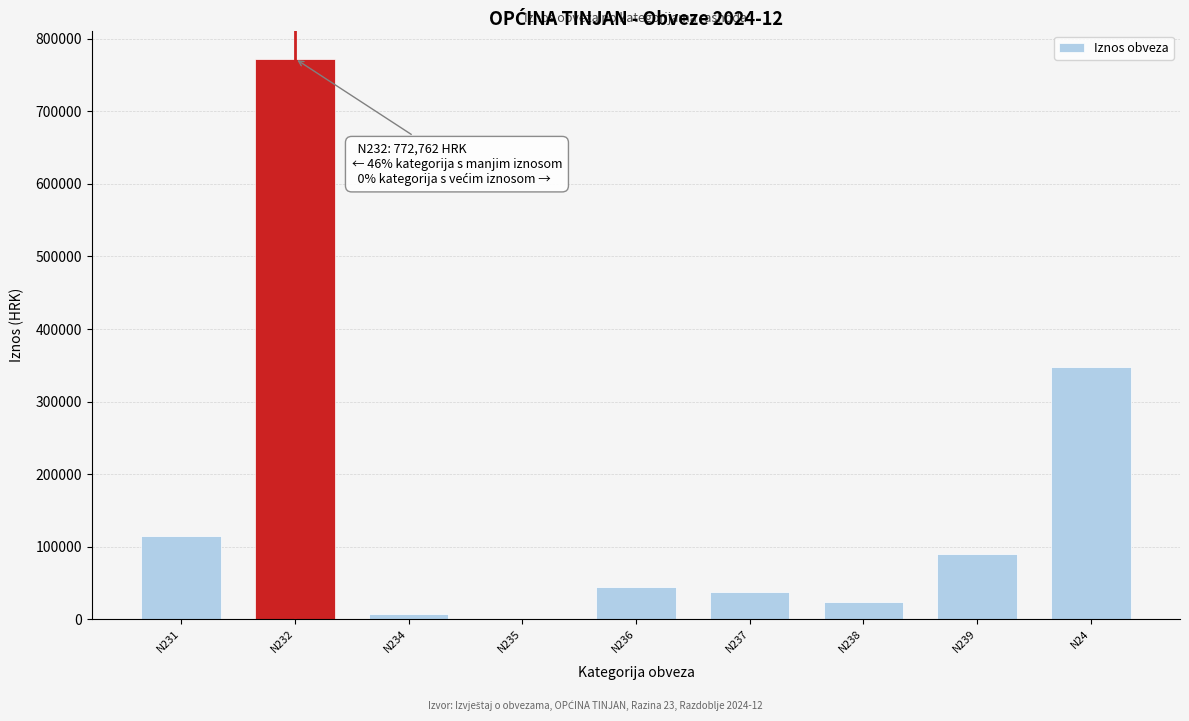

Reading left to right, transcribe all the data shown in this chart.

N231=114247.1	N232=772761.7	N234=7278.1	N235=0.0	N236=44953.2	N237=37842.2	N238=23751.8	N239=90278.6	N24=346977.6